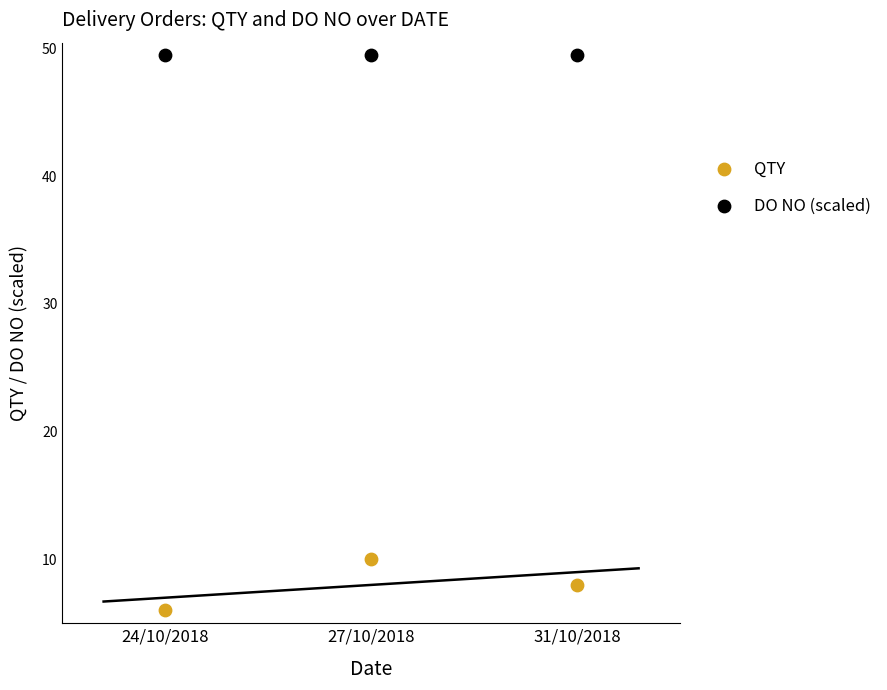

Which series reaches the maximum Y coordinate?

DO NO (scaled)